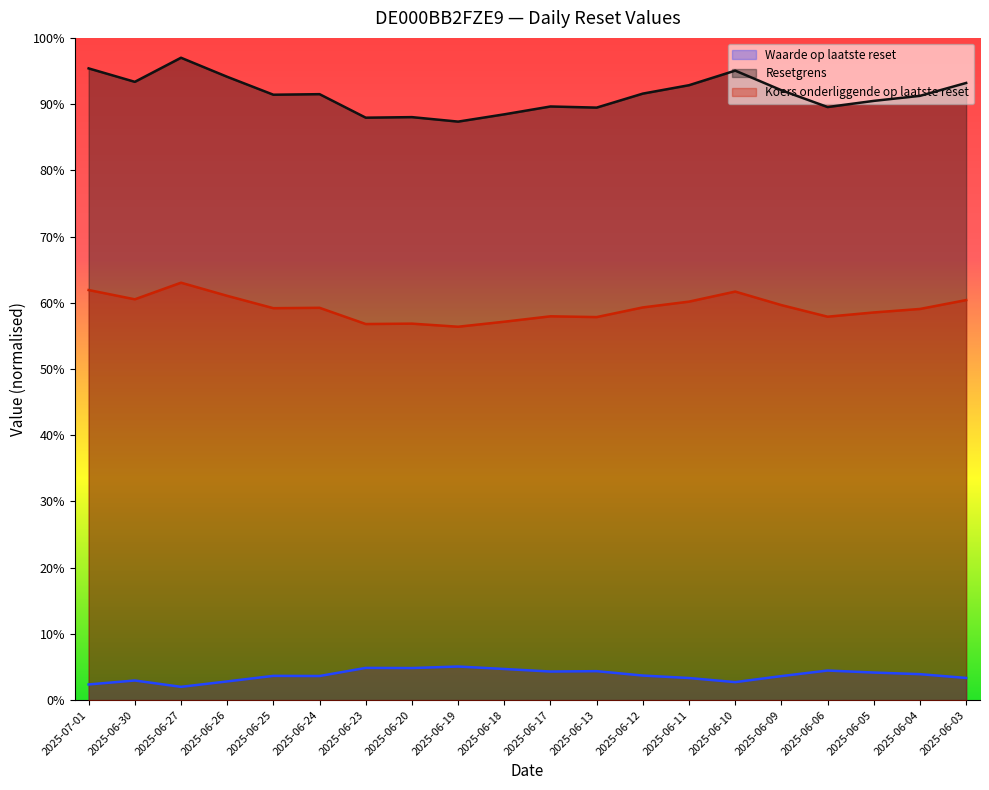

What is the difference between the second highest and second lowest values in the Resetgrens series?

7.4